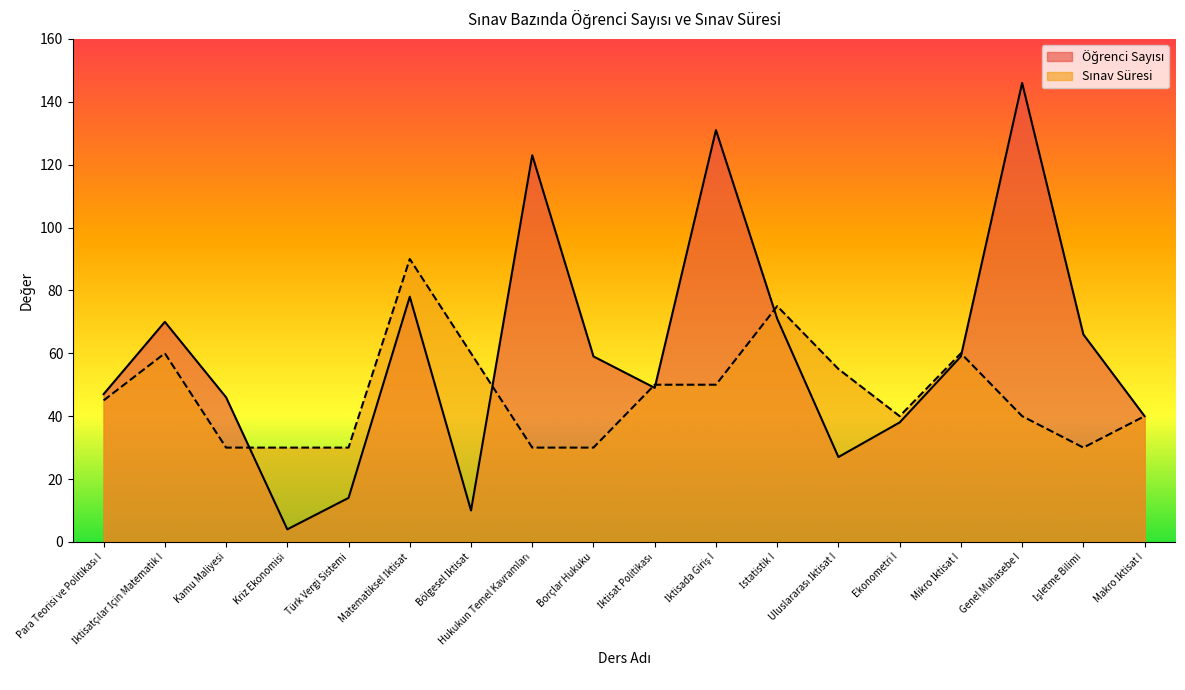

Rank the categories by Sınav Süresi value from lowest to highest.

Kamu Maliyesi, Kriz Ekonomisi, Türk Vergi Sistemi, Hukukun Temel Kavramları, Borçlar Hukuku, İşletme Bilimi, Ekonometri I, Genel Muhasebe I, Makro İktisat I, Para Teorisi ve Politikası I, İktisat Politikası, İktisada Giriş I, Uluslararası İktisat I, İktisatçılar İçin Matematik I, Bölgesel İktisat, Mikro İktisat I, İstatistik I, Matematiksel İktisat